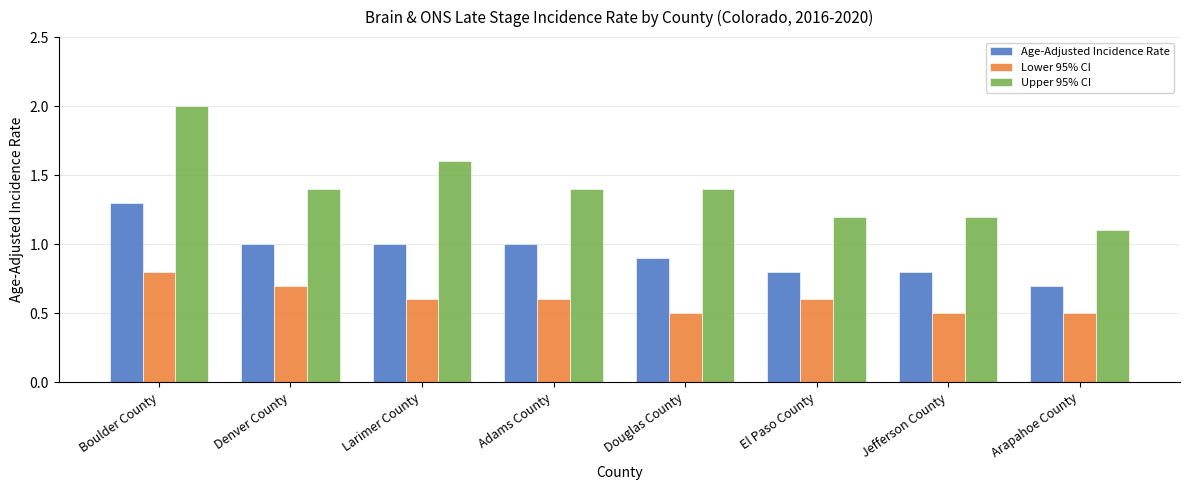

The value of Age-Adjusted Incidence Rate at Larimer County is 1.0. True or false?

True